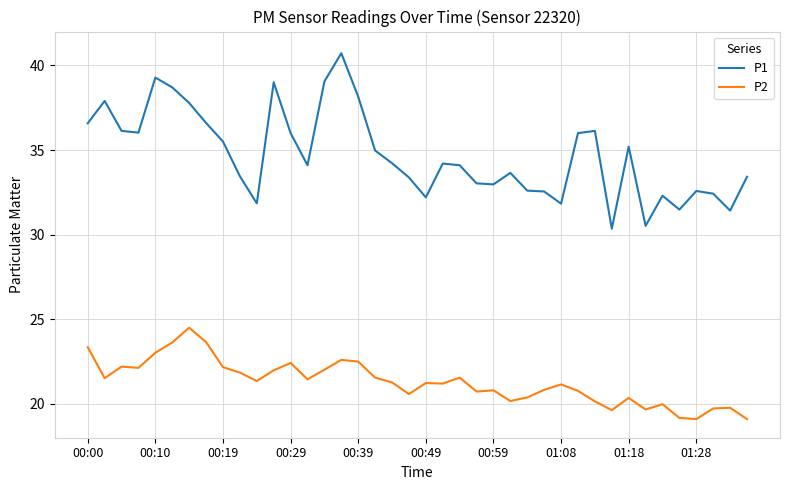

List the series in order of their peak value, highest first.

P1, P2